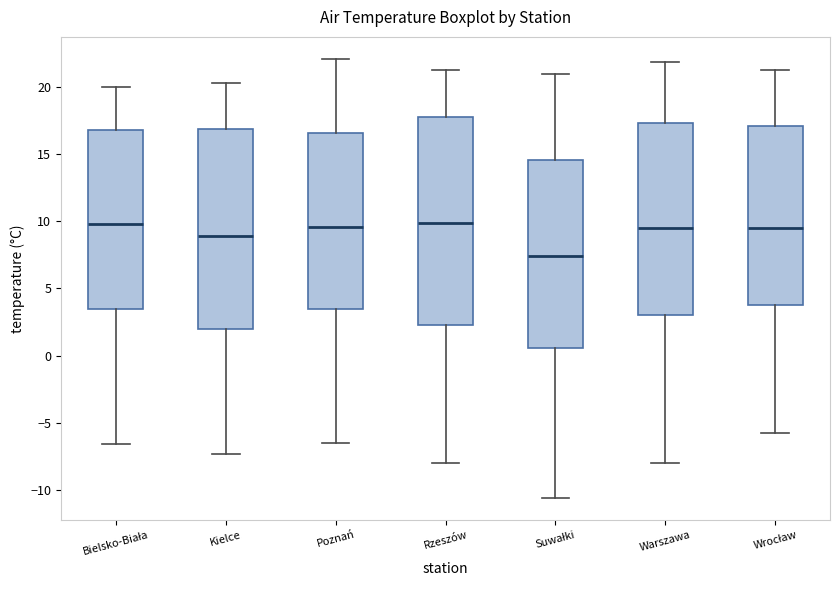

Where does the lower whisker of the box for Suwałki end on the y-axis? The values are not printed on the chart, so give them approximately, as read against the axis.

-10.5